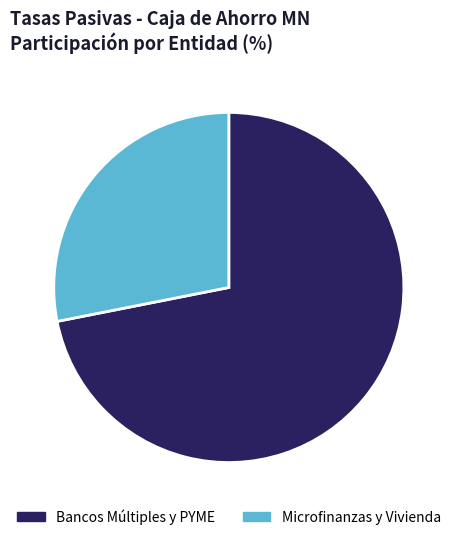

Does any single category account for the majority?

Yes